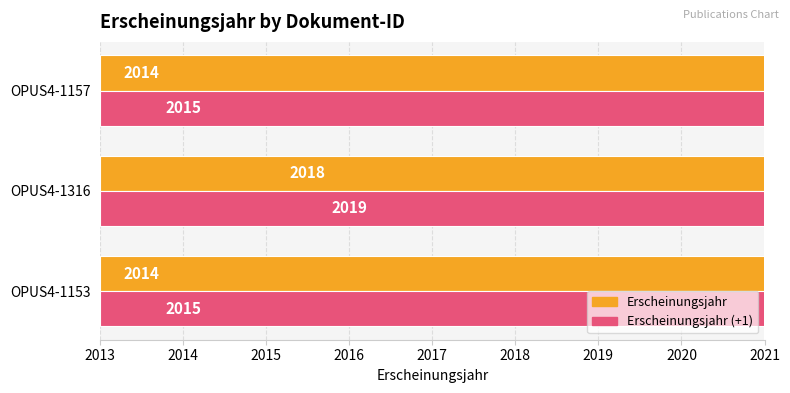

Rank the series by their average value, from lowest to highest.

Erscheinungsjahr, Erscheinungsjahr (+1)